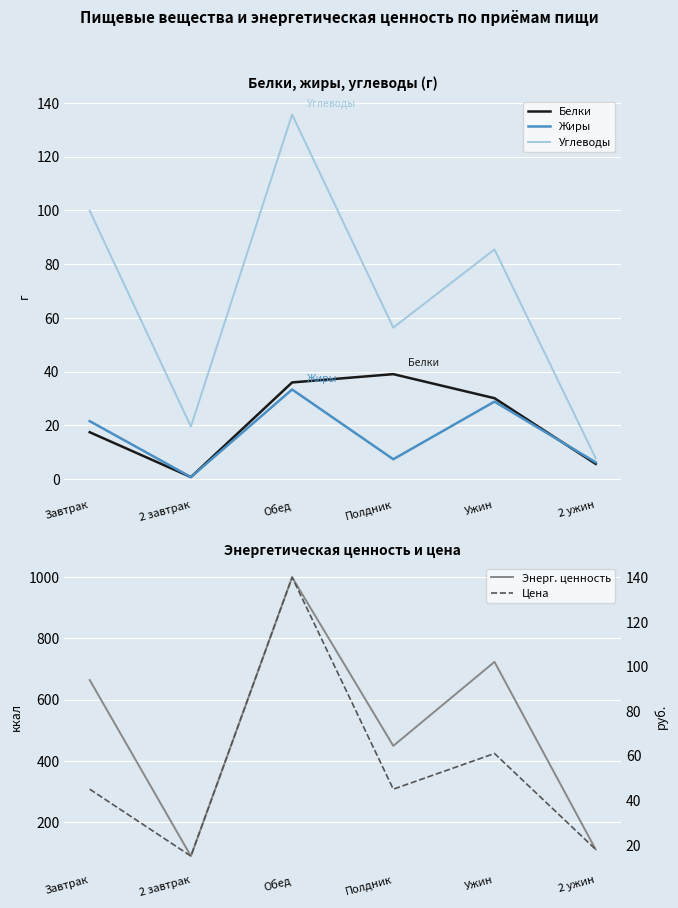

True or false: Углеводы and Белки cross at least once.

False